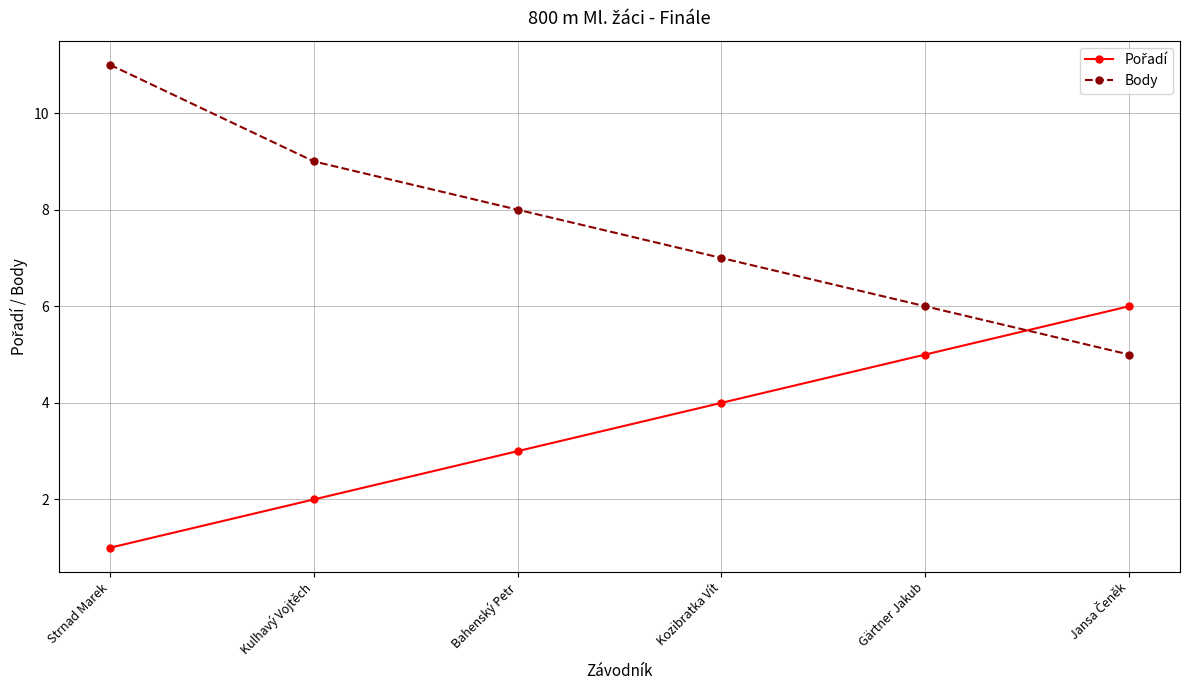

What value does the Body series have at Bahenský Petr?

8